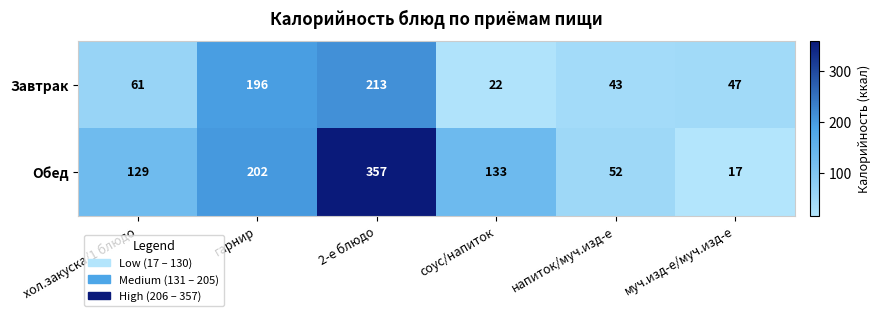

How many categories are shown in the chart?

6